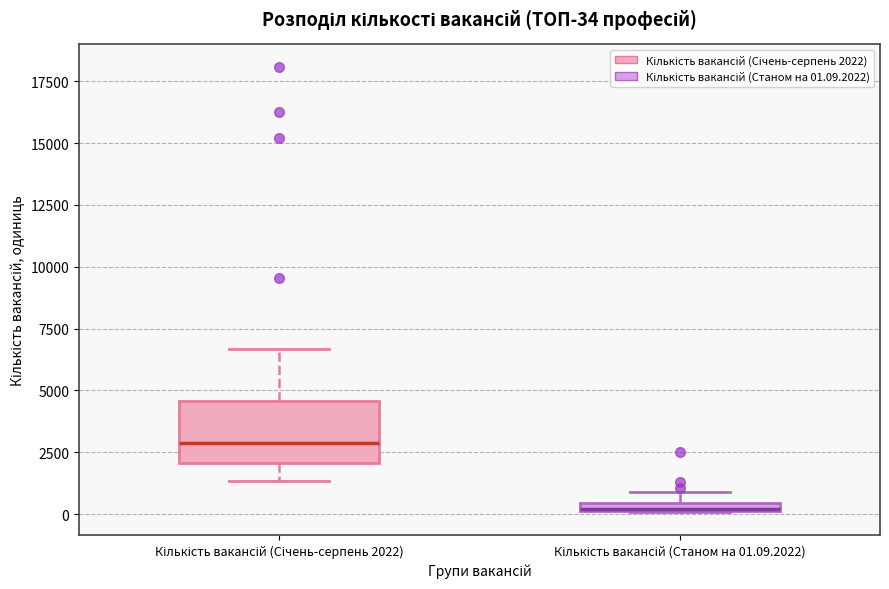

Which box is the tallest, from its lower edge to its upper edge?

Кількість вакансій (Січень-серпень 2022)